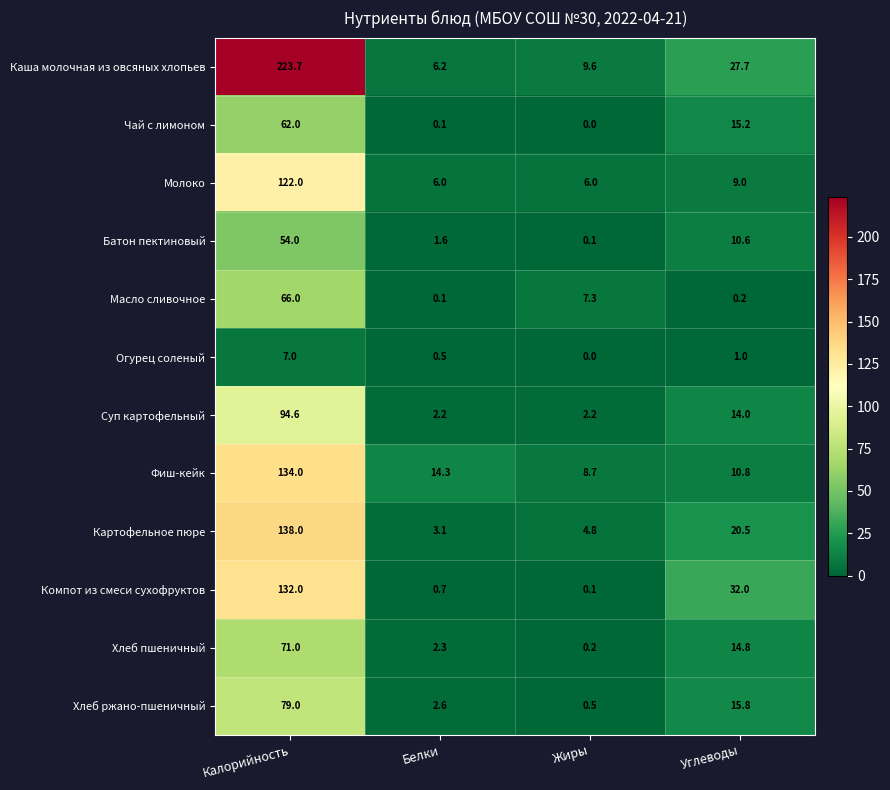

What is the difference between the second highest and minimum values in the Компот из смеси сухофруктов series?

31.9